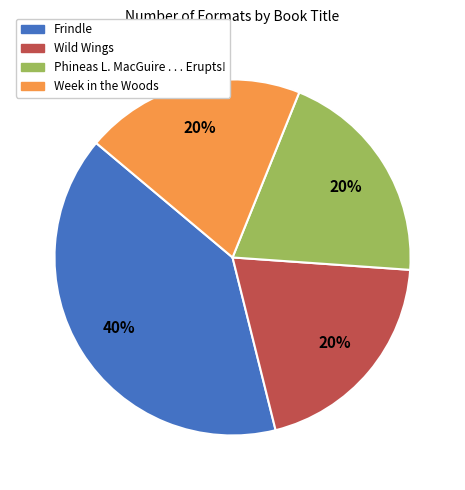

Approximately how many times larger is the value at Wild Wings compared to Phineas L. MacGuire . . . Erupts!?

1.0